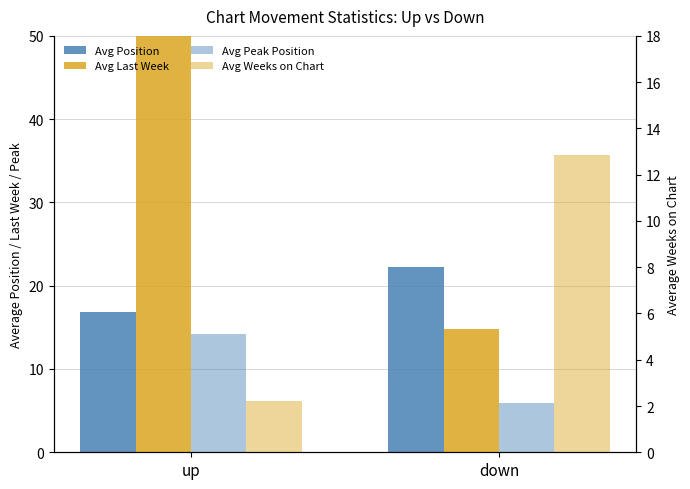

Between up and down, which series saw the biggest shift?

Avg Last Week